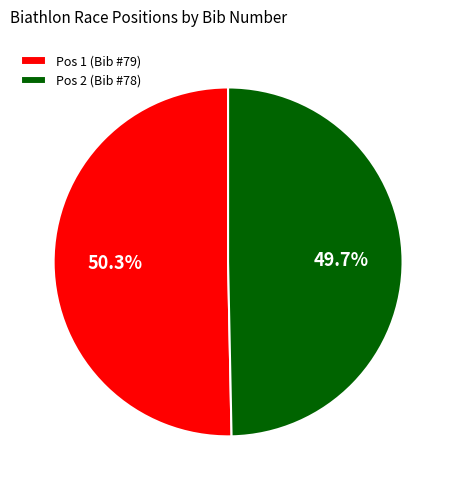

Which category accounts for the majority?

Pos 1 (Bib #79)